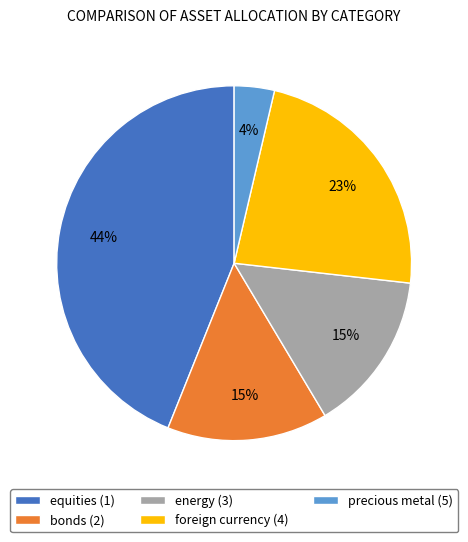

What percentage is the energy (3) slice, to the nearest percent?

15%